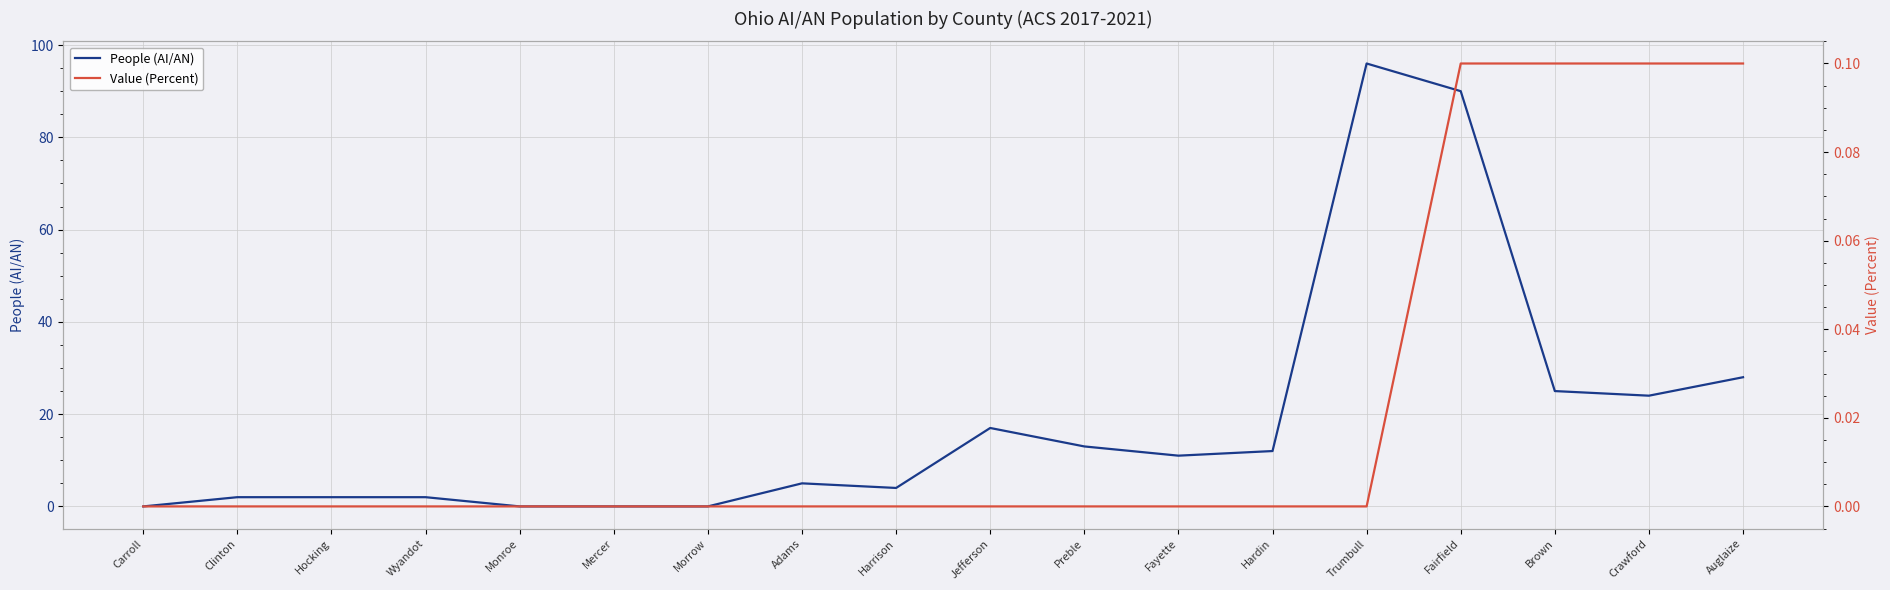

Reading left to right, what are all the values shown in this chart?

People (AI/AN): 0.0	2.0	2.0	2.0	0.0	0.0	0.0	5.0	4.0	17.0	13.0	11.0	12.0	96.0	90.0	25.0	24.0	28.0
Value (Percent): 0.0	0.0	0.0	0.0	0.0	0.0	0.0	0.0	0.0	0.0	0.0	0.0	0.0	0.0	0.1	0.1	0.1	0.1